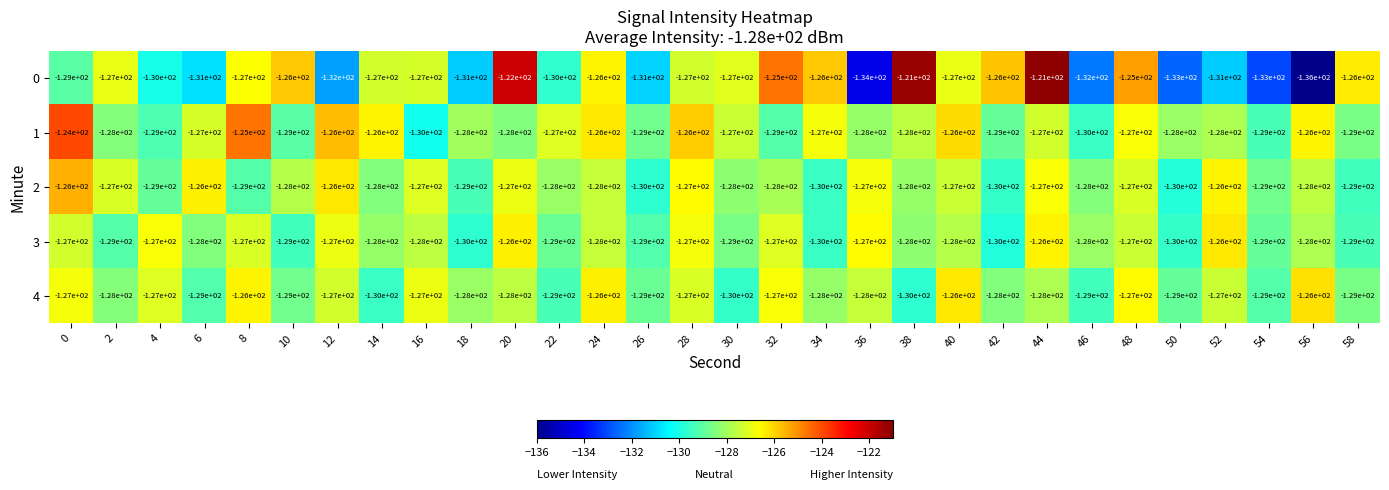

Is it true that 2 equals -130 at 34?

True